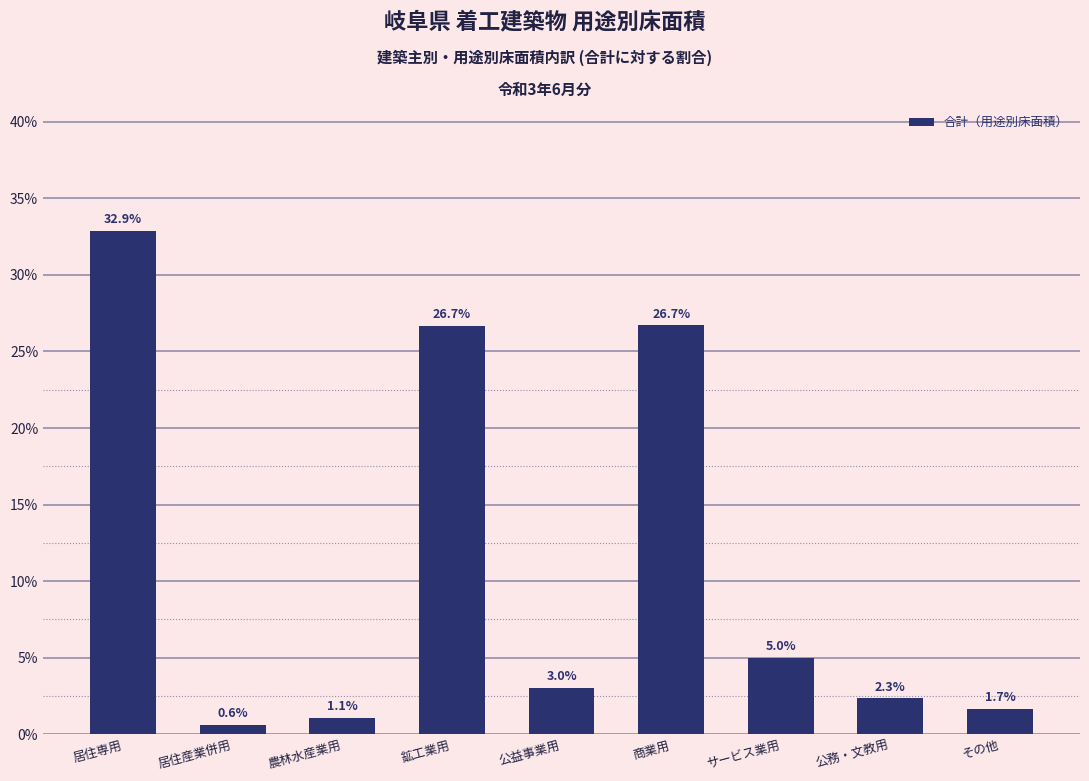

Reading left to right, what are all the values shown in this chart?

居住専用=32.9	居住産業併用=0.6	農林水産業用=1.1	鉱工業用=26.7	公益事業用=3.0	商業用=26.7	サービス業用=5.0	公務・文教用=2.3	その他=1.7